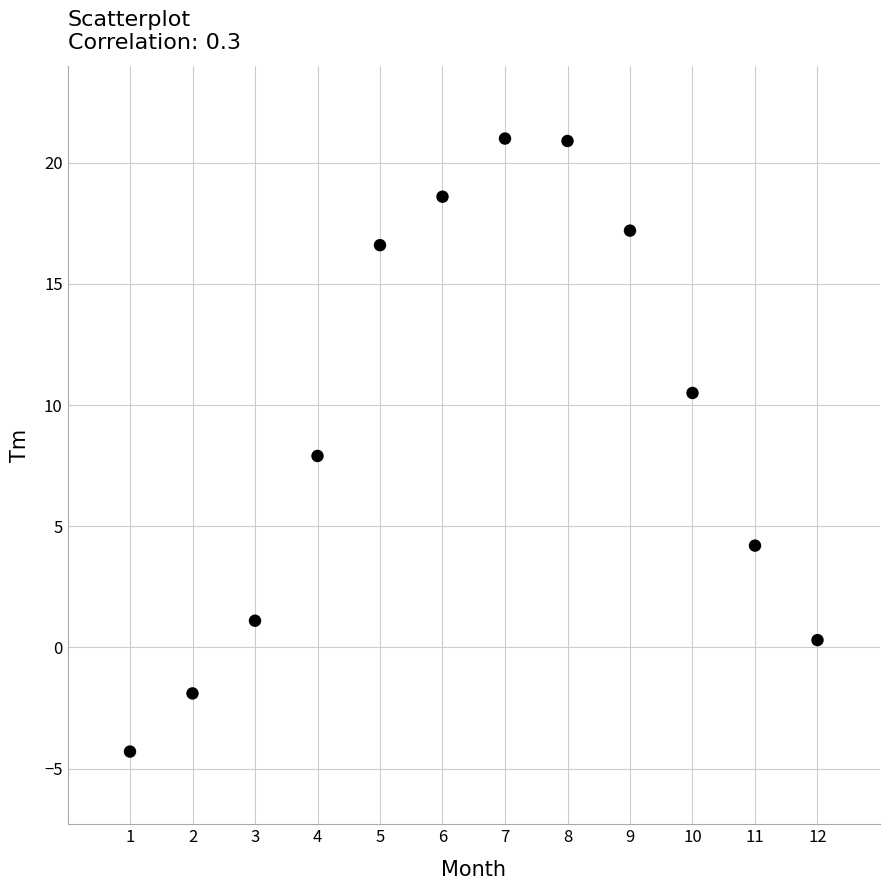

What is the range of Y values (max minus min)?

25.3